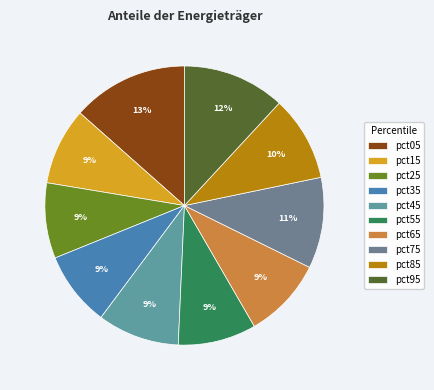

To the nearest percent, what is the combined percentage of pct05 and pct75?

24%